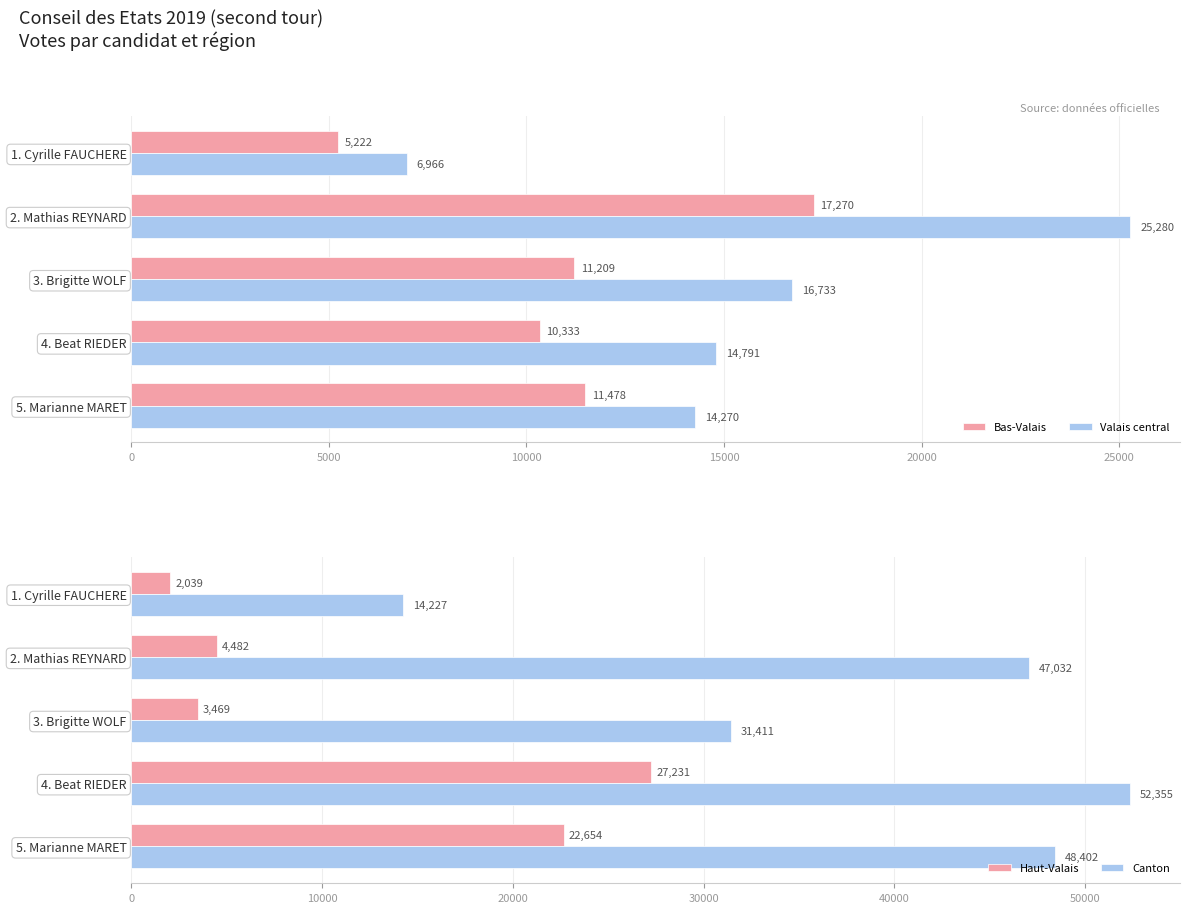

What is the difference between the maximum and minimum values in the Bas-Valais series?

12048